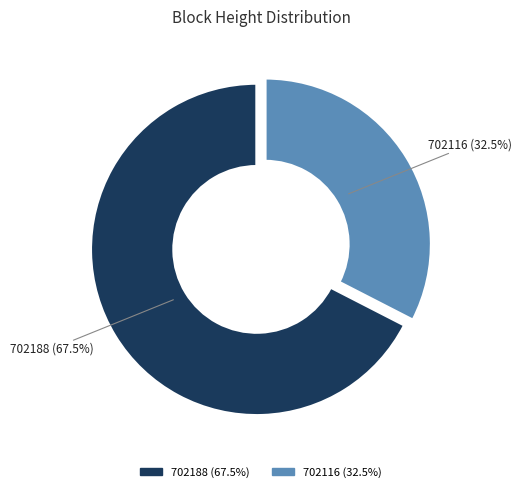

Between 702116 and 702188, which is larger?

702188